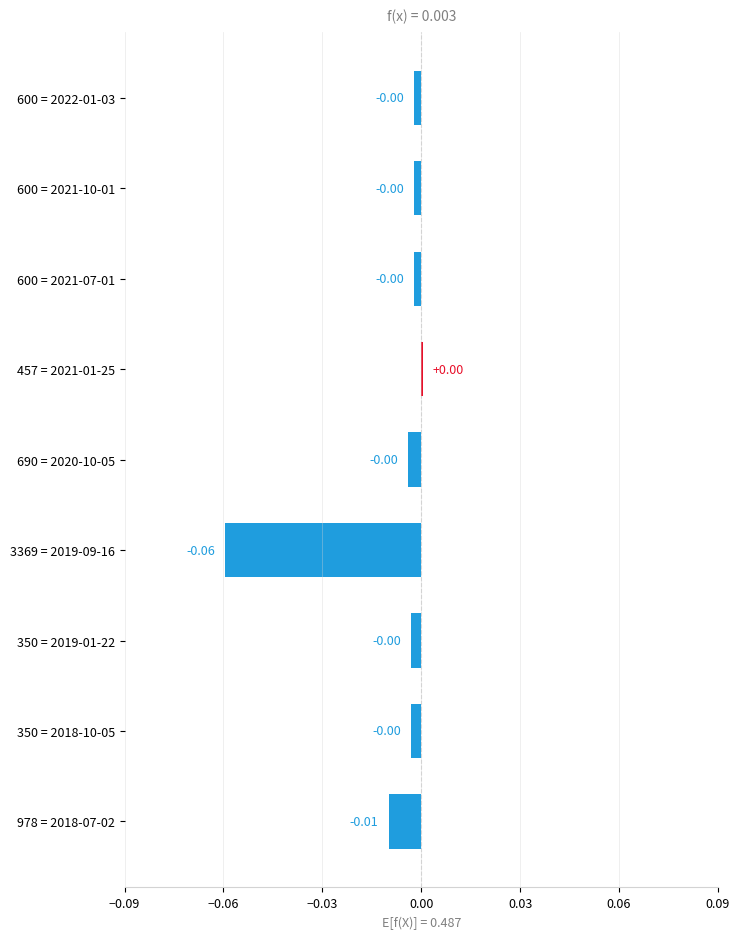

Between 350 = 2018-10-05 and 3369 = 2019-09-16, which is larger?

350 = 2018-10-05